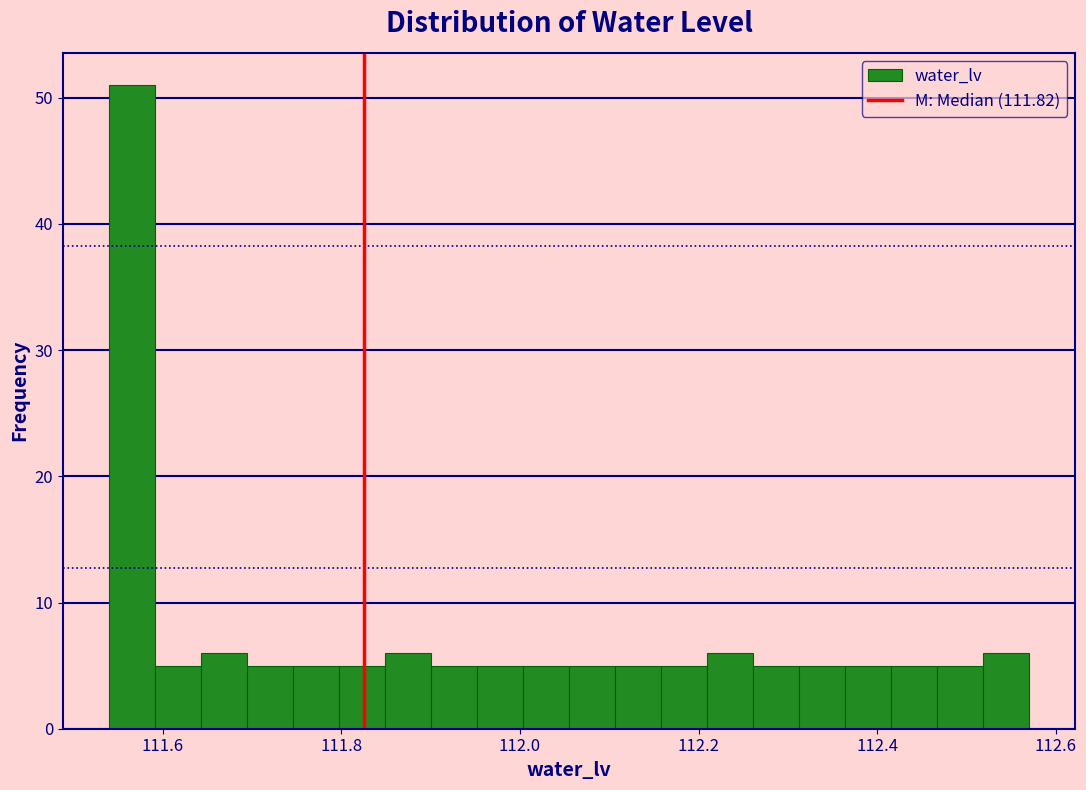

Read against the x-axis, roughly where is the centre of the tallest bar?

111.56